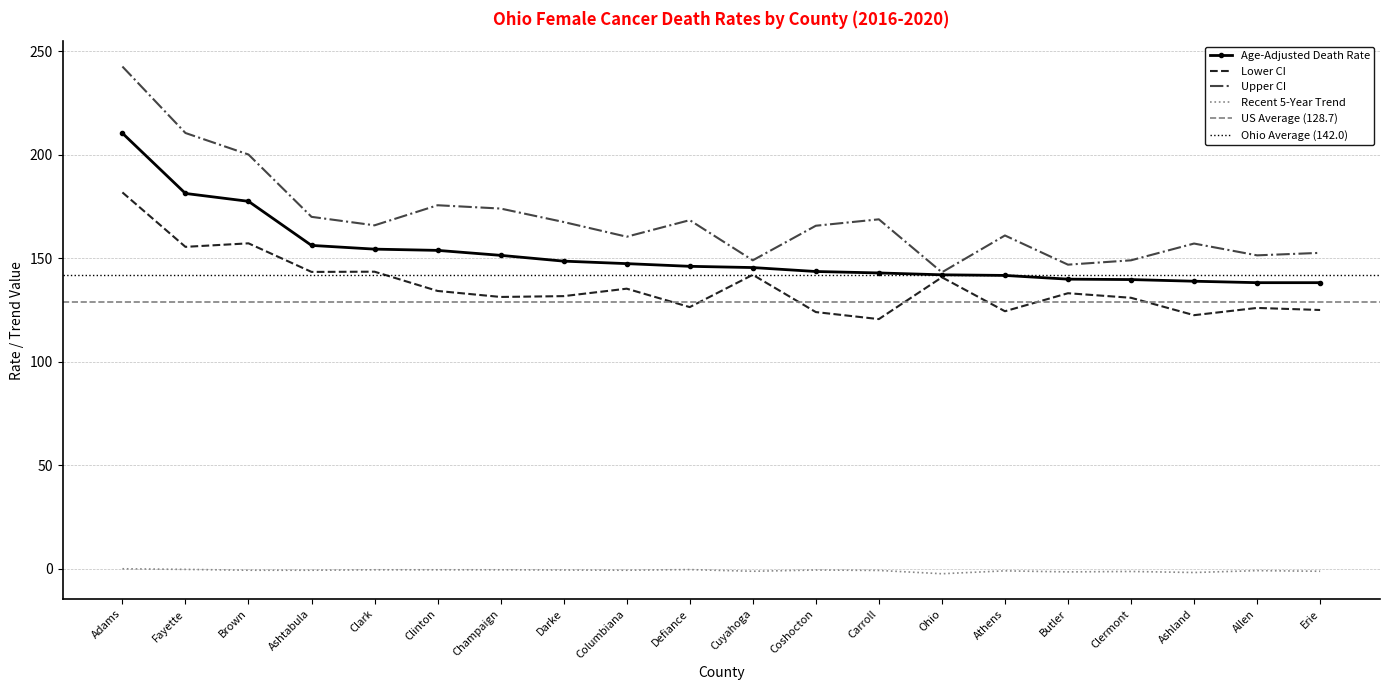

True or false: Lower CI and Upper CI cross at least once.

False